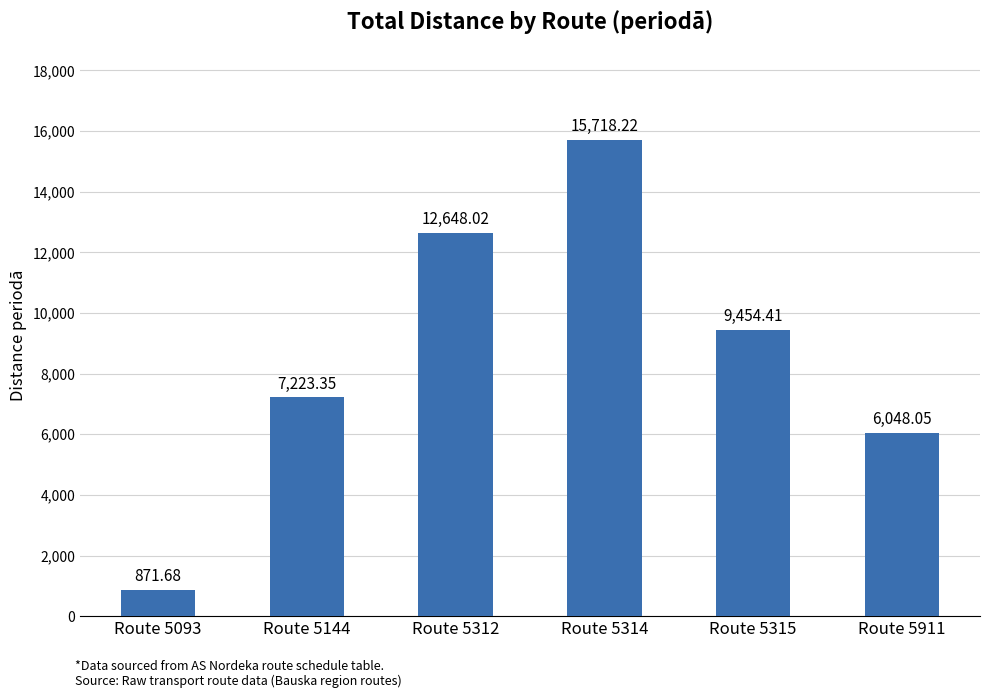

List the labels in order of value, smallest first.

Route 5093, Route 5911, Route 5144, Route 5315, Route 5312, Route 5314